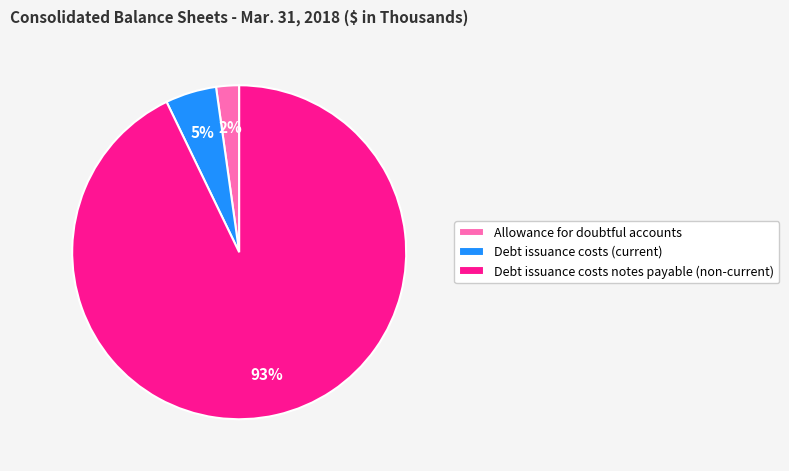

To the nearest percent, what is the average slice percentage?

33%